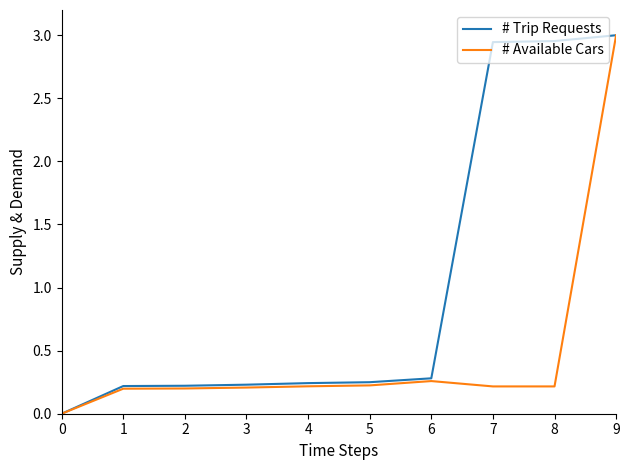

Which series has the largest total across all categories?

# Trip Requests